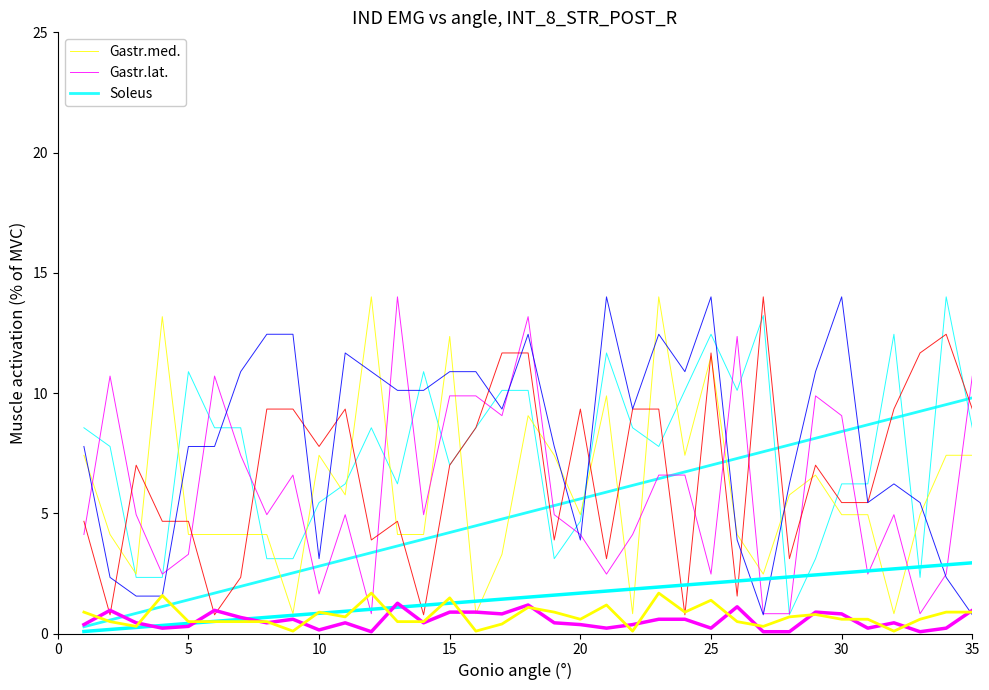

How many lines are shown in the chart?

3